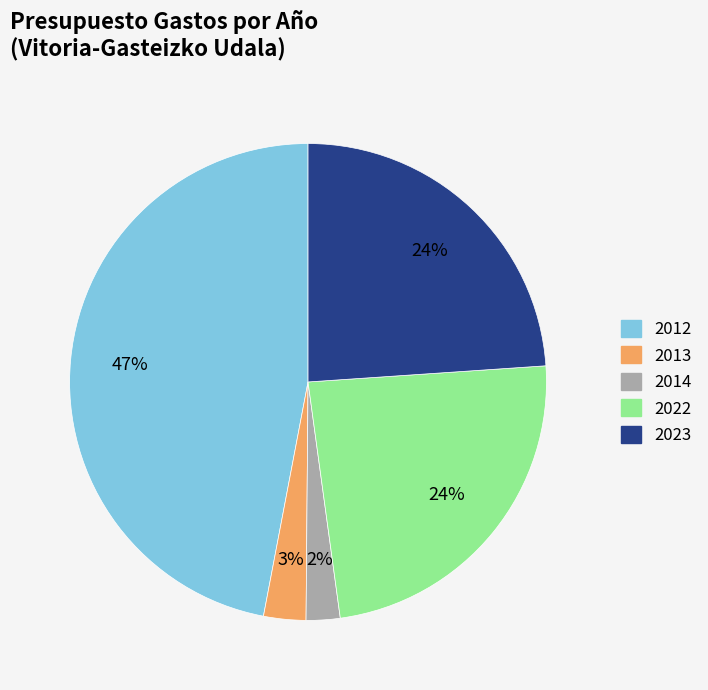

Which category has the biggest portion of the pie?

2012